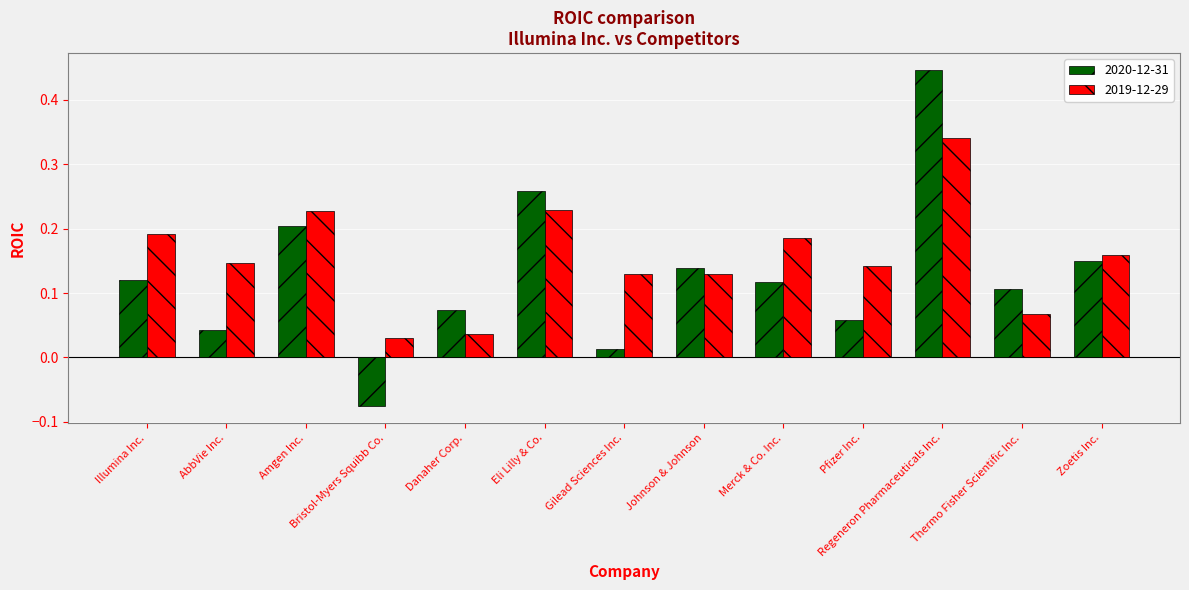

At which category is the sum across all series the highest?

Regeneron Pharmaceuticals Inc.